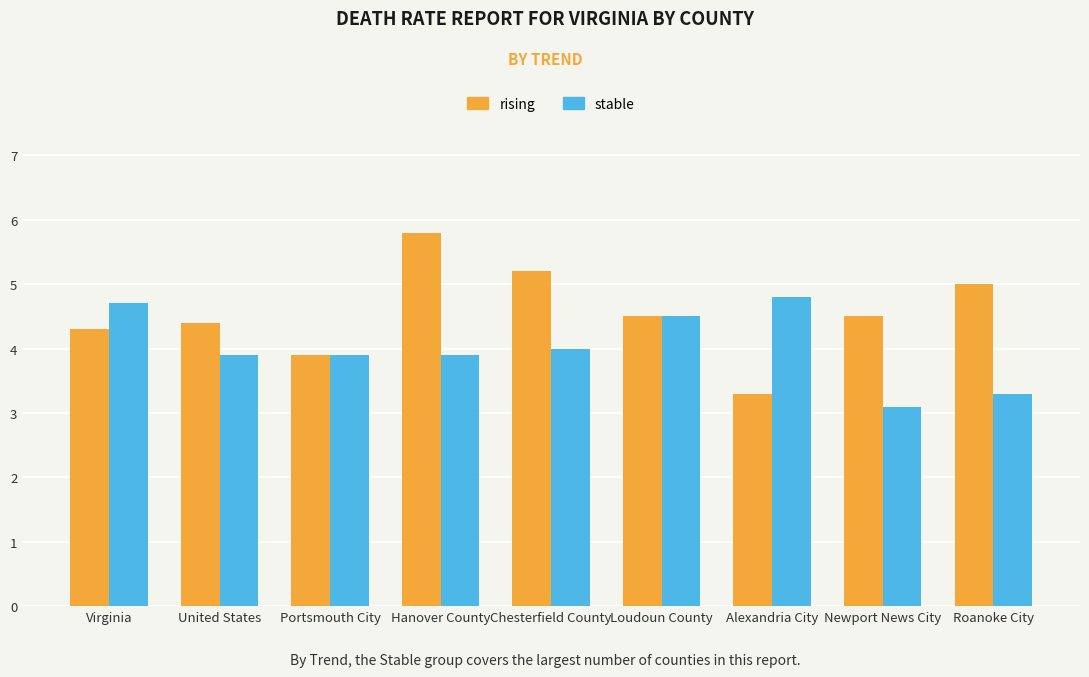

Reading left to right, list all the values displayed in this chart.

rising: Virginia=4.3	United States=4.4	Portsmouth City=3.9	Hanover County=5.8	Chesterfield County=5.2	Loudoun County=4.5	Alexandria City=3.3	Newport News City=4.5	Roanoke City=5.0
stable: Virginia=4.7	United States=3.9	Portsmouth City=3.9	Hanover County=3.9	Chesterfield County=4.0	Loudoun County=4.5	Alexandria City=4.8	Newport News City=3.1	Roanoke City=3.3